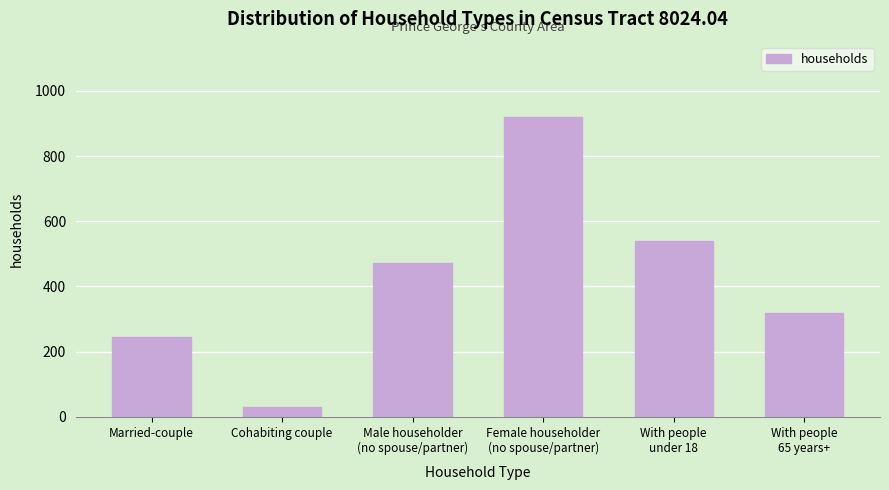

Reading right to left, list all the values displayed in this chart.

318	541	921	471	31	245